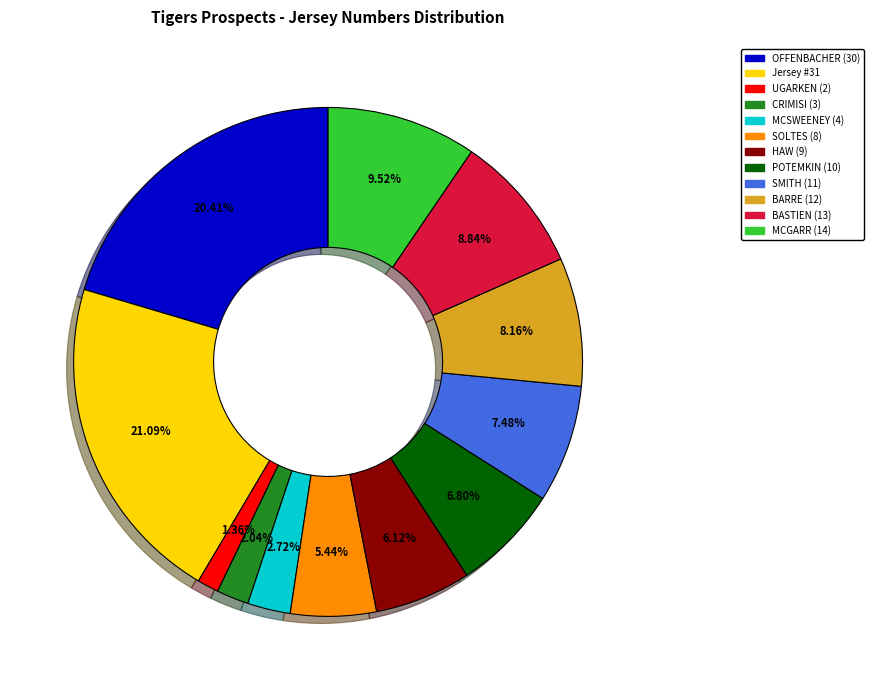

Between HAW (9) and POTEMKIN (10), which is larger?

POTEMKIN (10)